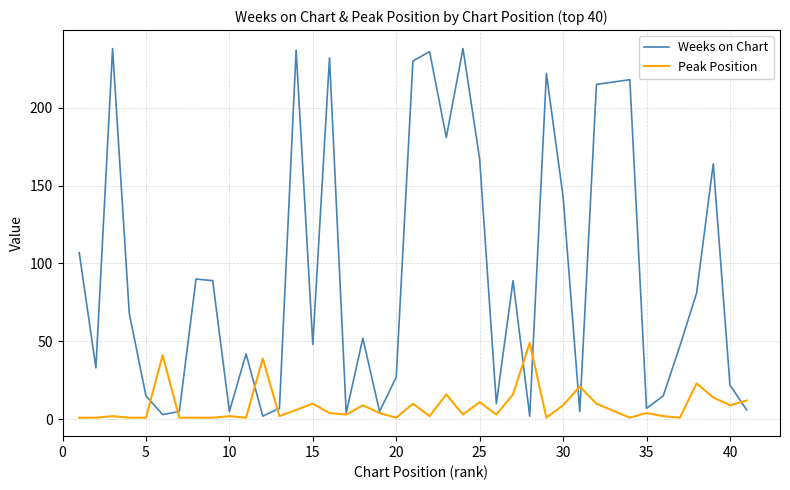

What is the average value of the Weeks on Chart series?

90